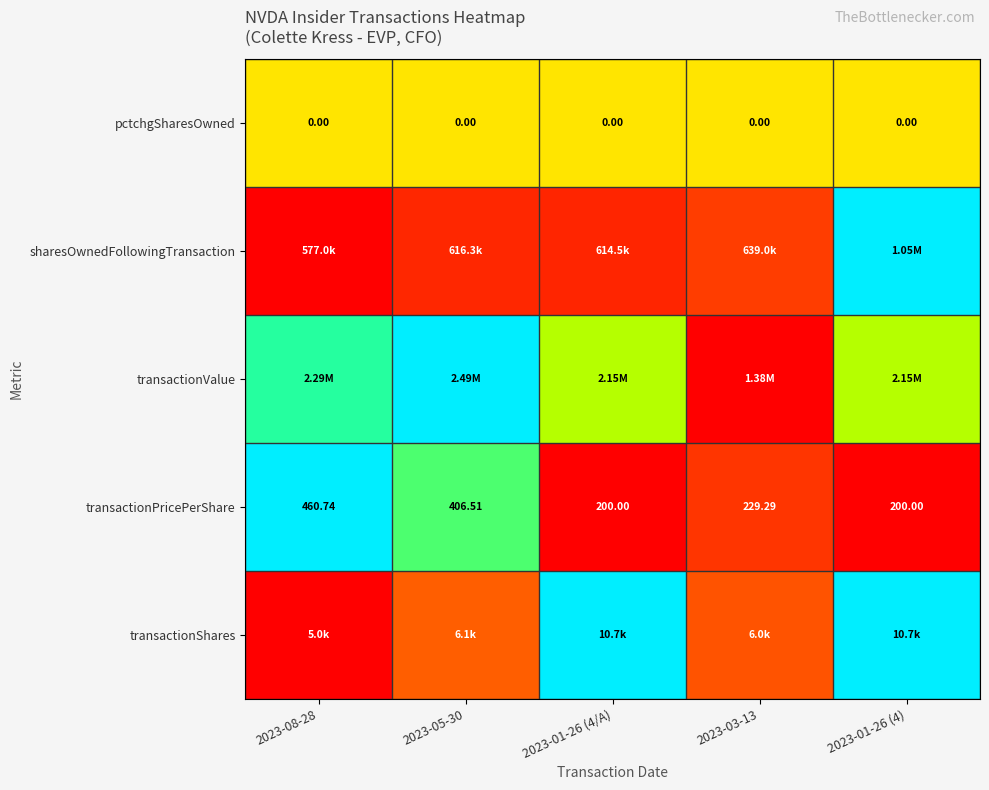

Which has a higher value, 2023-05-30 or 2023-01-26 (4)?

2023-01-26 (4)